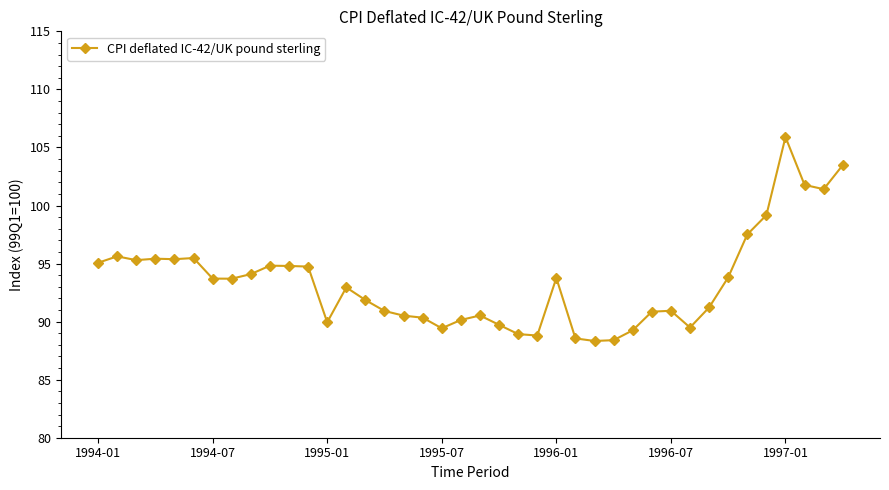

What is the greatest value displayed?

105.9